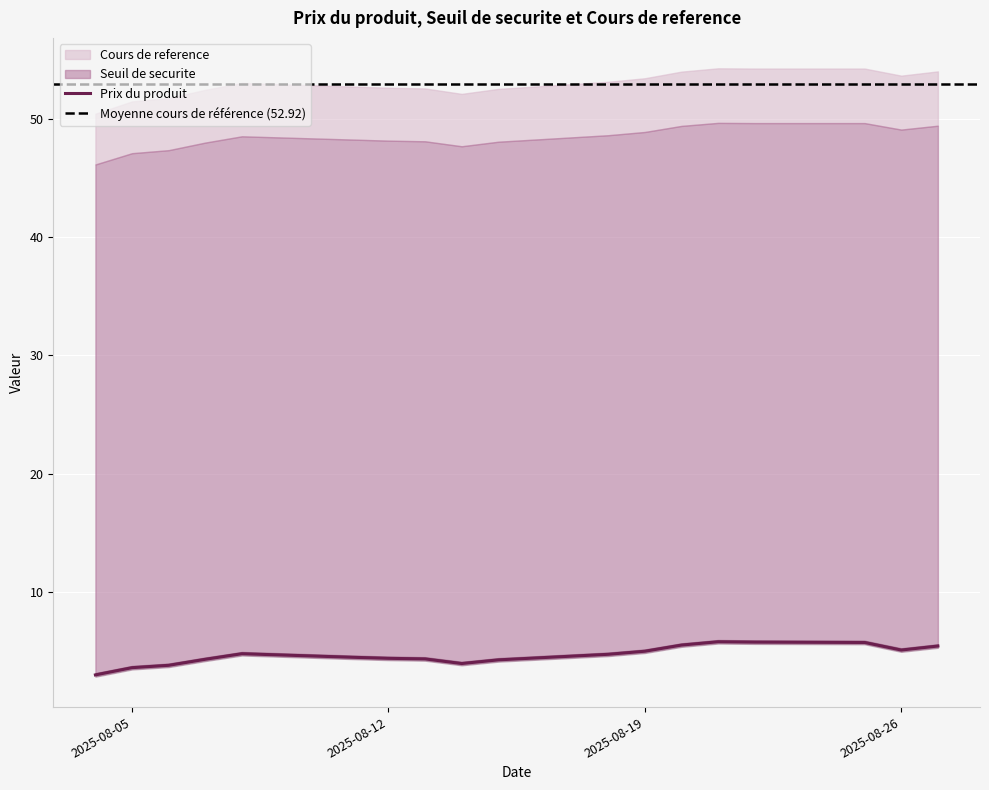

What is the difference between the second highest and minimum values in the Seuil de securite series?

3.5